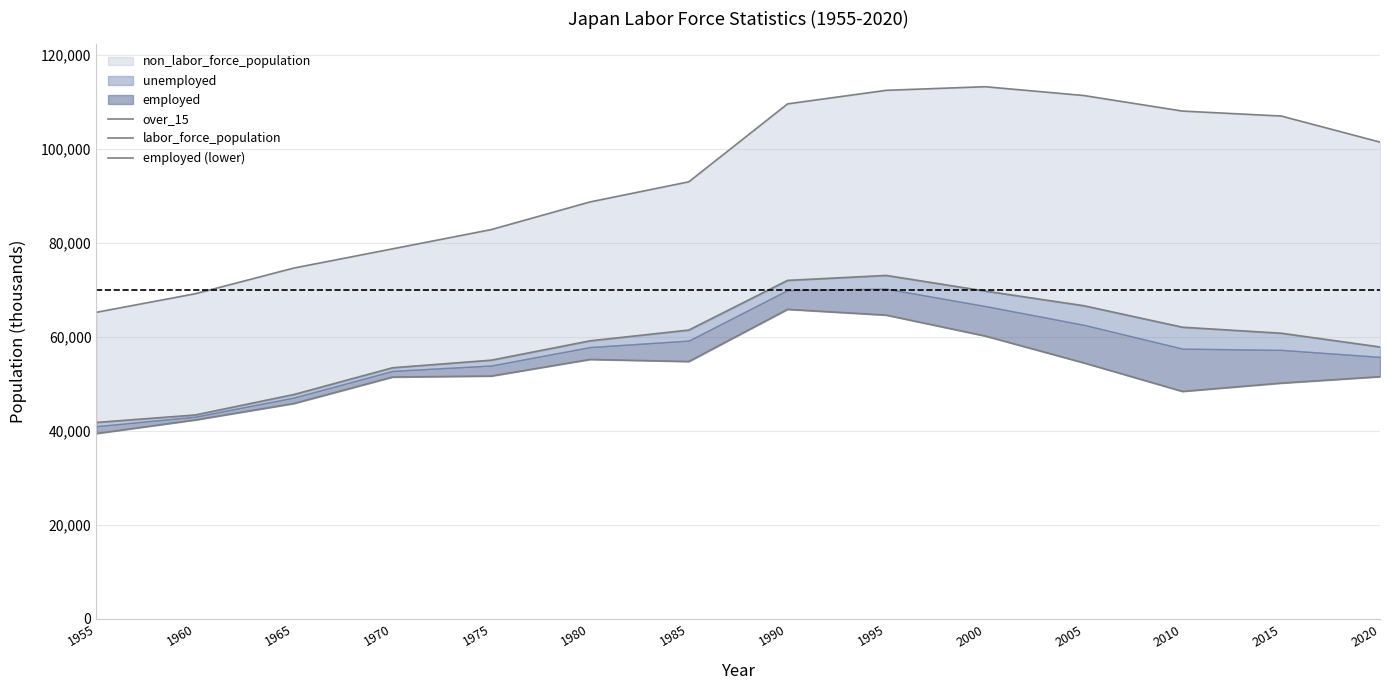

The employed (lower) series shows 39381 at 1995. True or false?

False